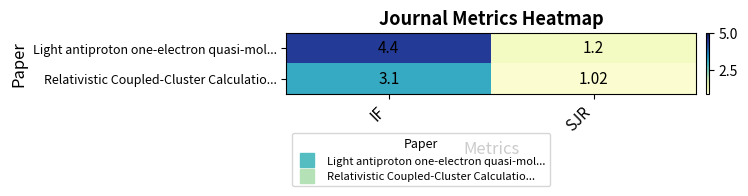

Which series has the widest spread of values?

Light antiproton one-electron quasi-mol...